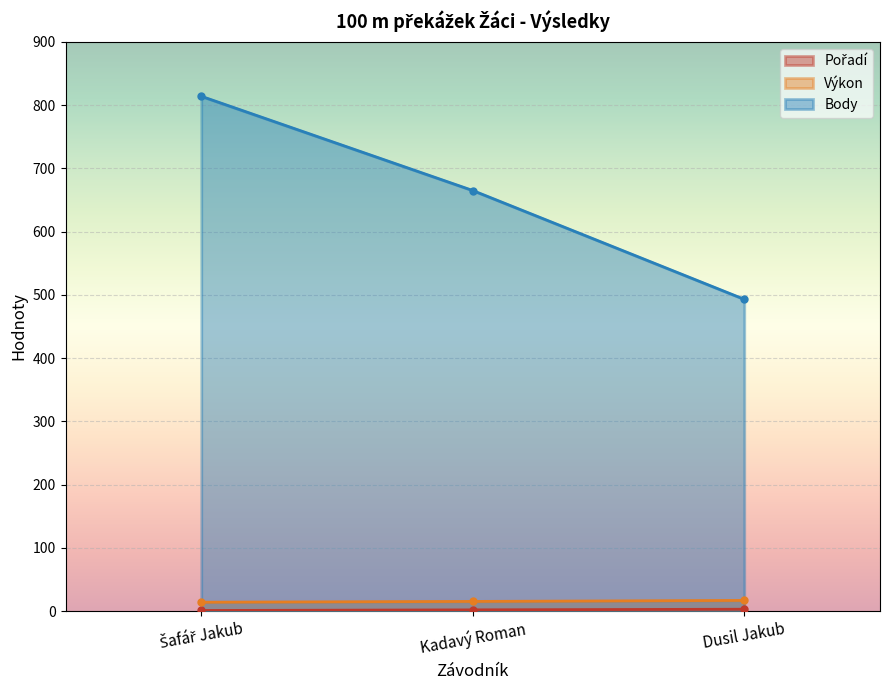

What is the maximum value shown in the chart?

814.0